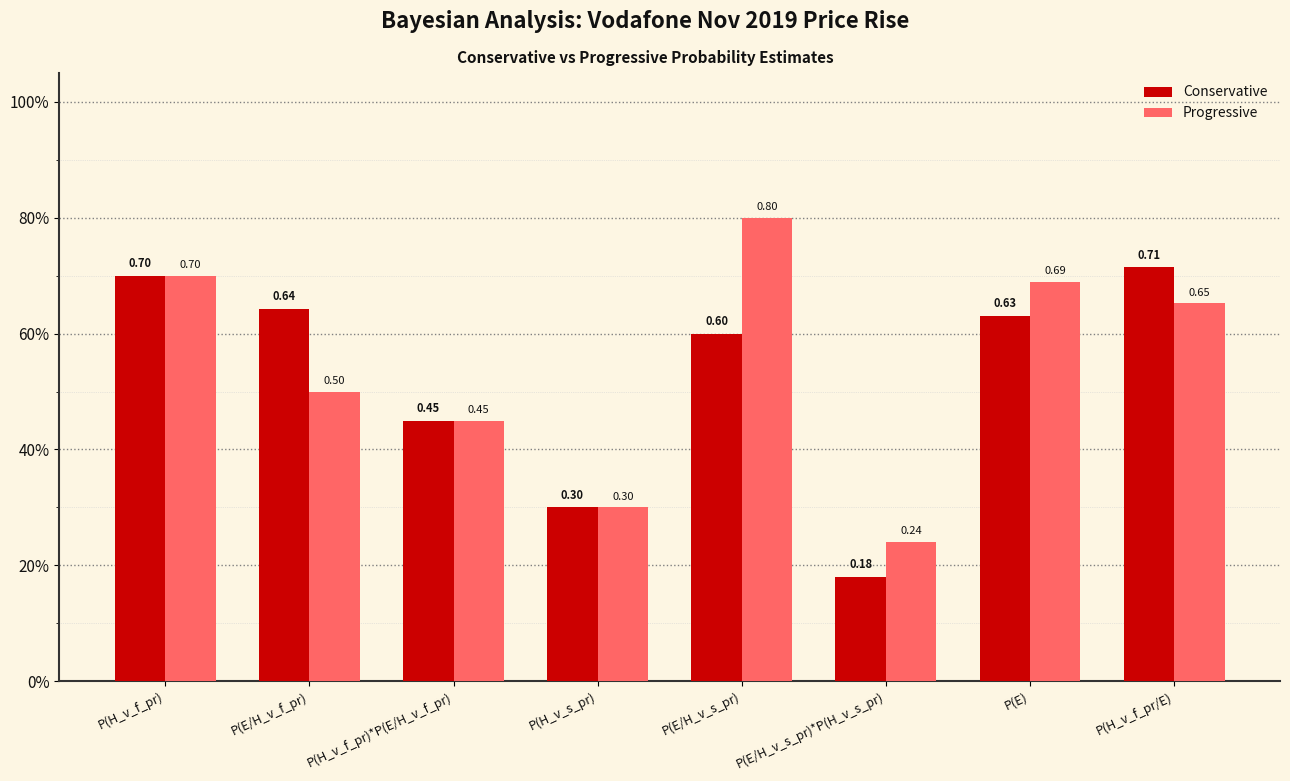

Count the Conservative values in the range 0 to 1.

8